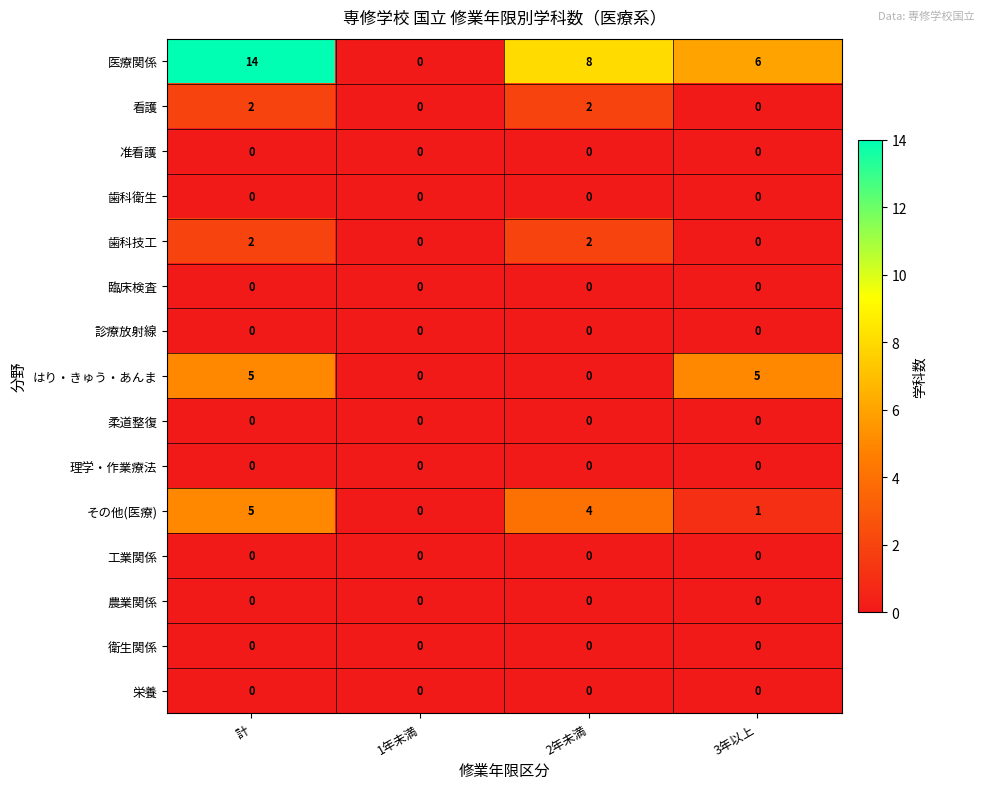

Which category has the lowest value in the 医療関係 series?

1年未満